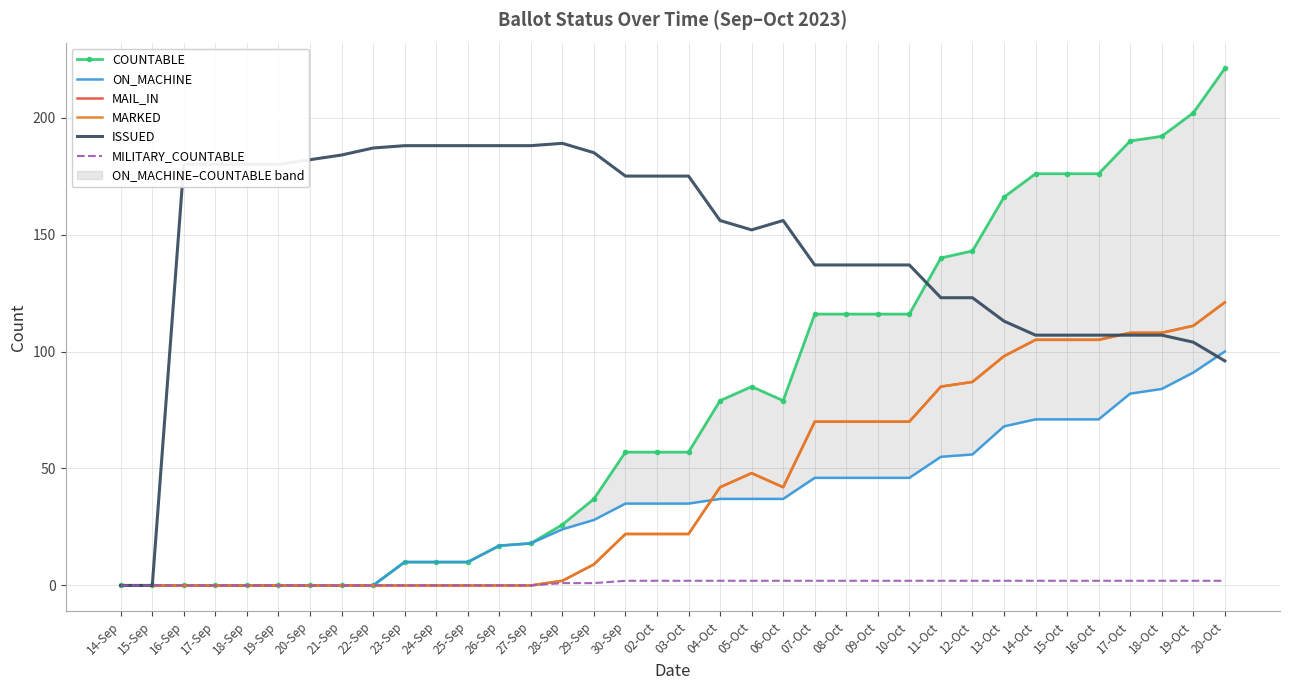

What is the value of the ISSUED point at the 7th from the left?

182